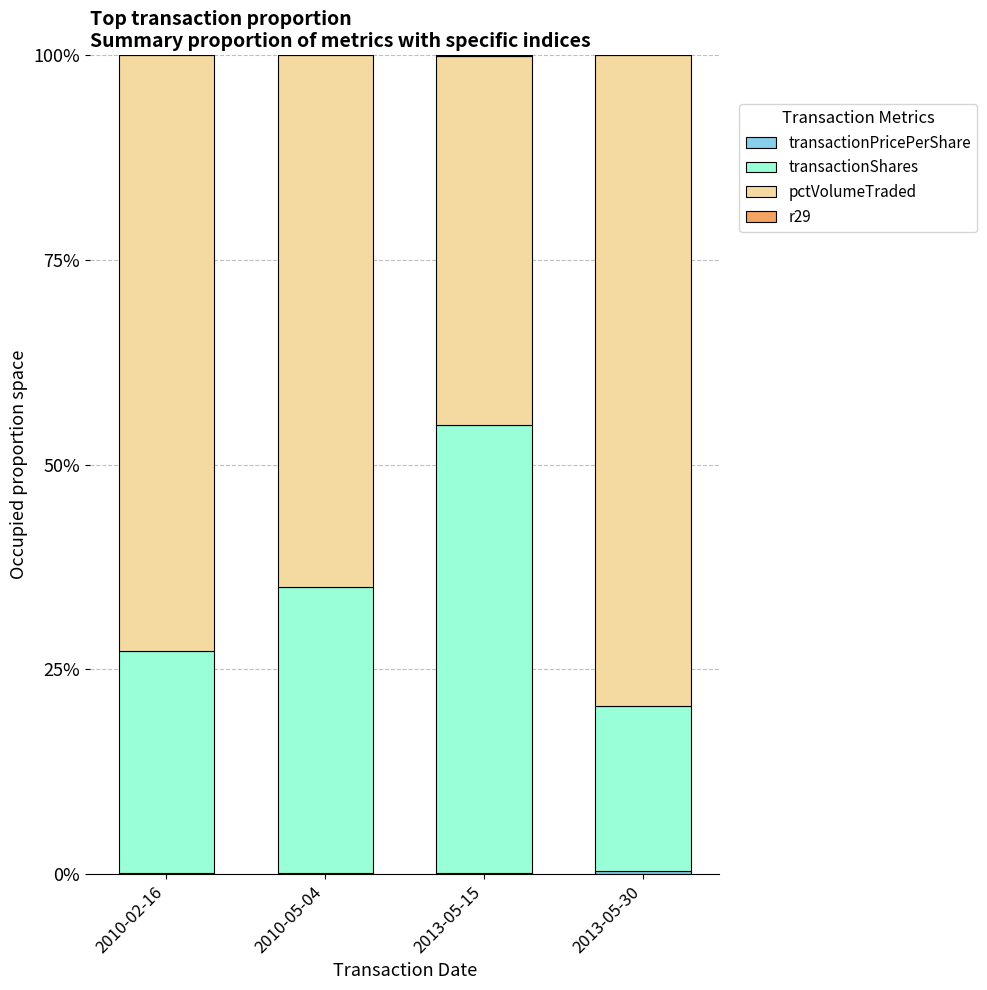

Are the bars grouped side by side (vs. stacked)?

No